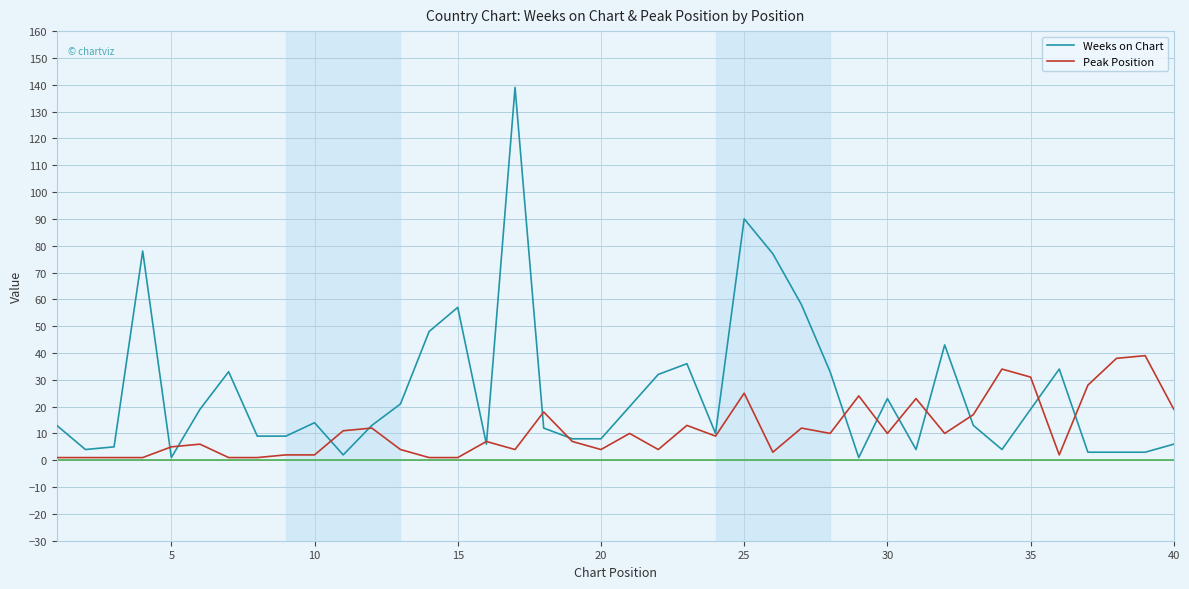

What is the highest value of the Peak Position series?

39